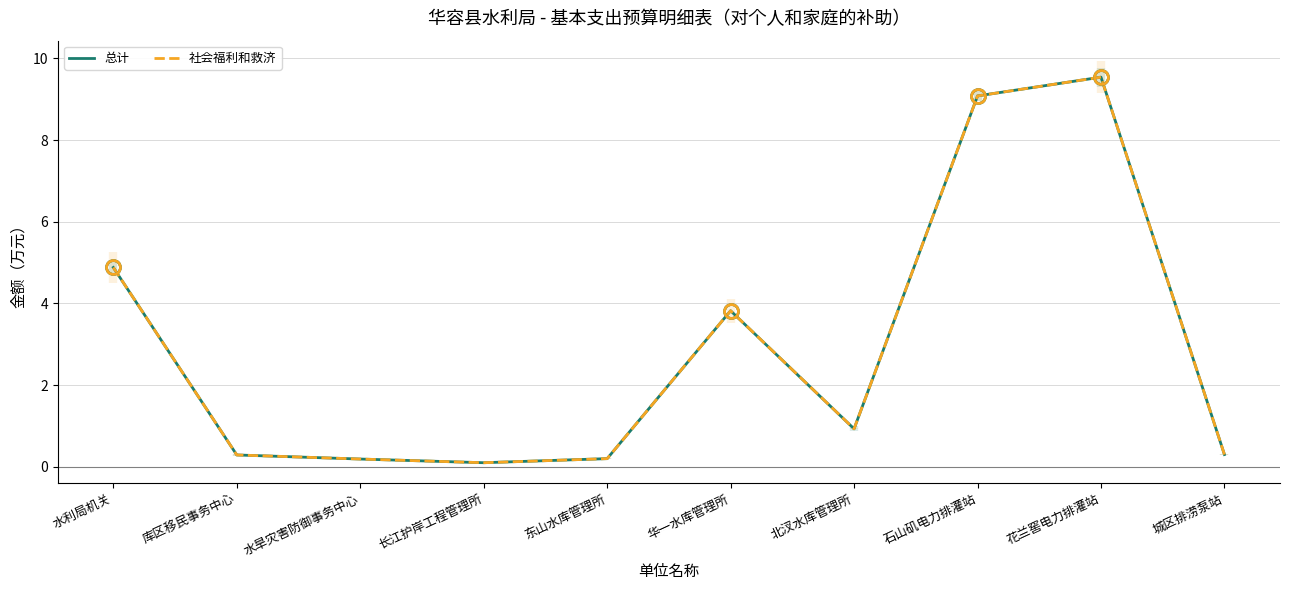

What is the sum of the 社会福利和救济 values at 水利局机关 and 花兰窖电力排灌站?

14.4